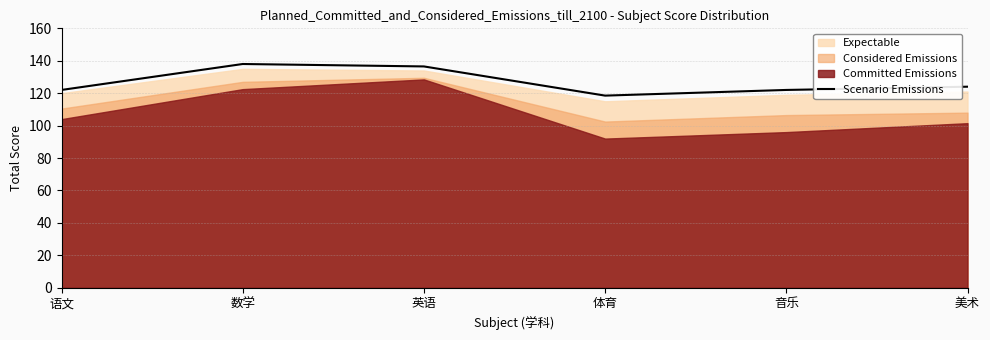

At which label is the value closest to 128?

美术